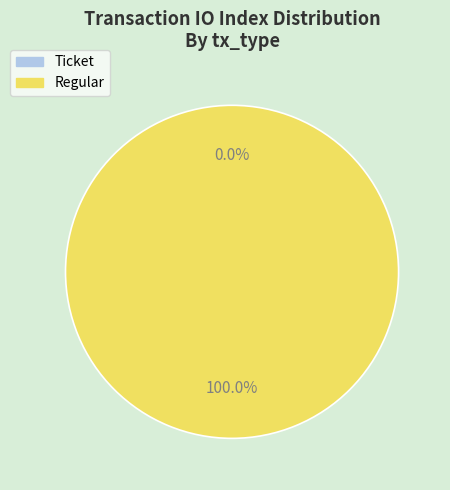

What percentage is the Regular slice, to the nearest percent?

100%